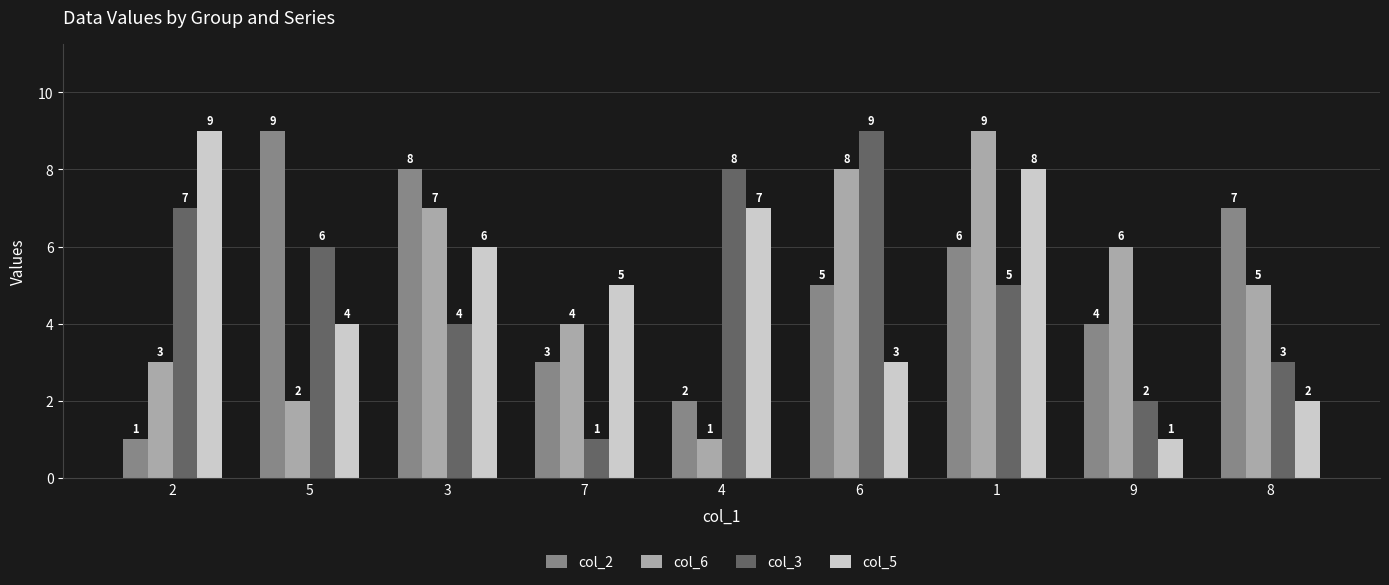

How many bars are there in total?

36